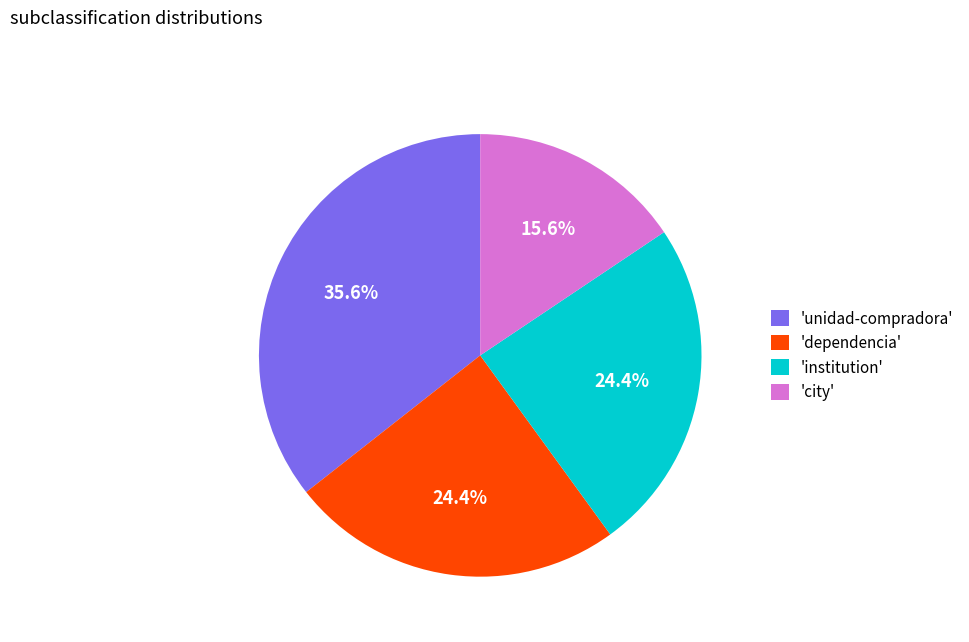

What is the smallest slice in the pie chart?

'city'